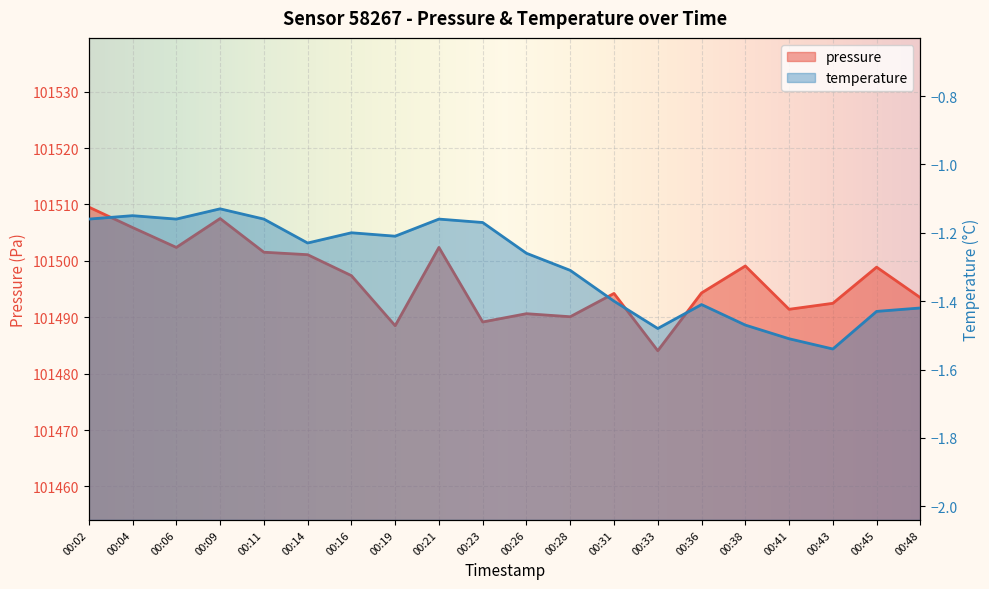

What is the maximum value for temperature?

-1.1